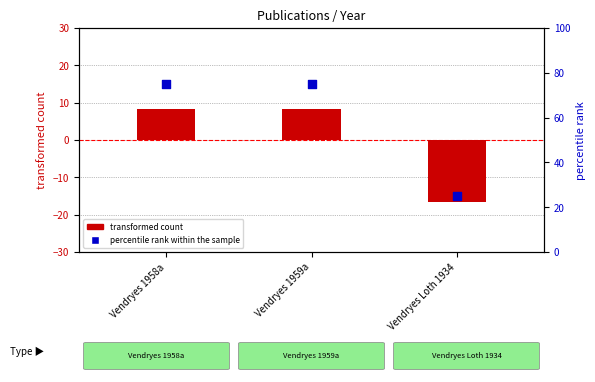

What are all the series names shown in the legend?

transformed count, percentile rank within the sample